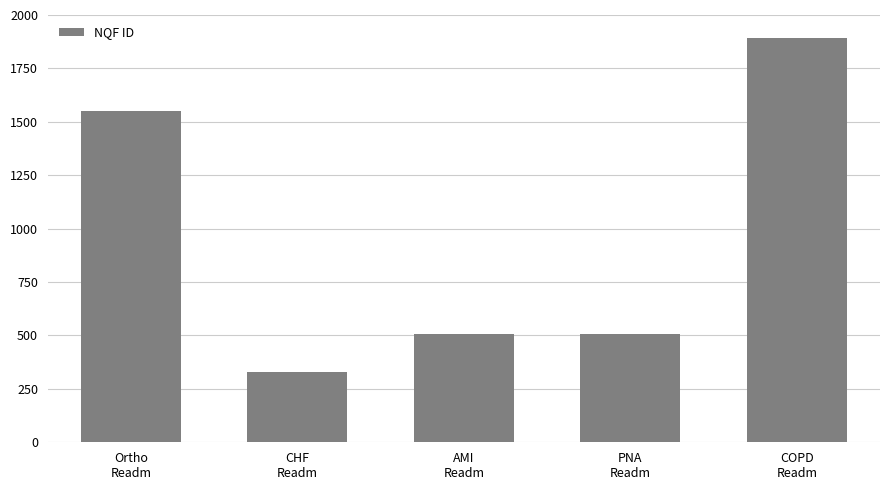

Is it true that the value at Ortho
Readm is 655?

False